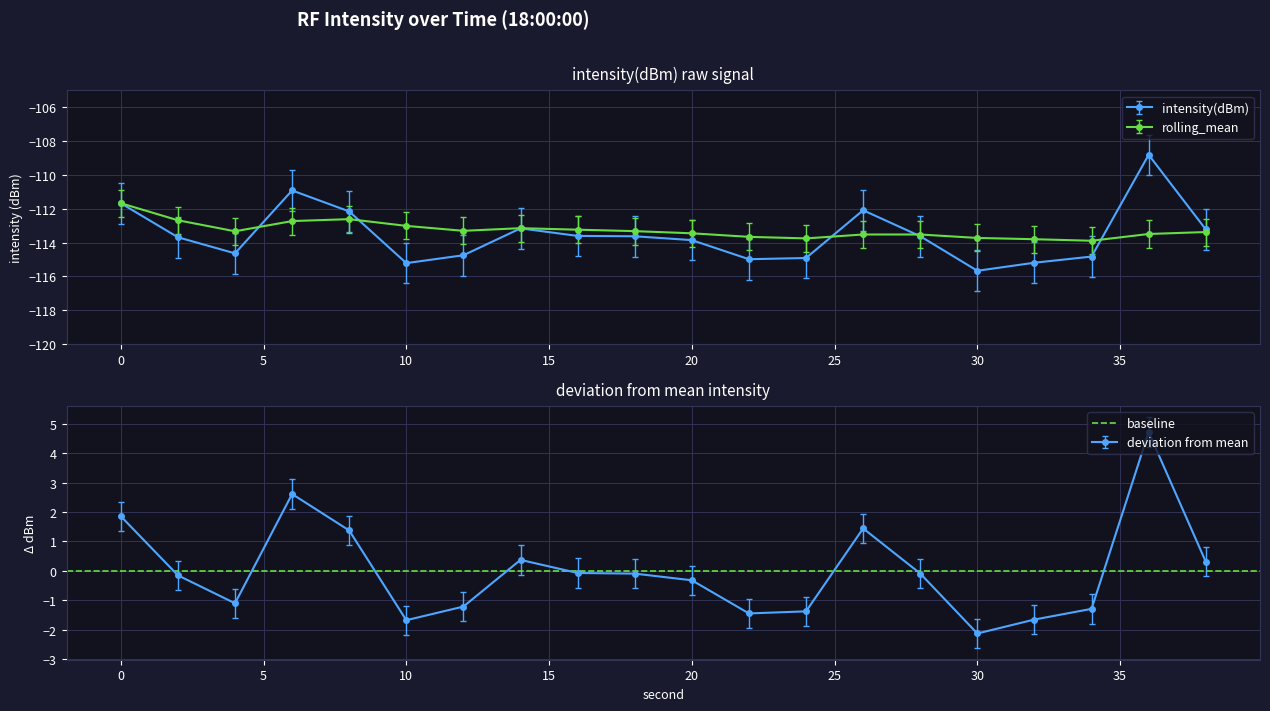

Between 6 and 10, which series saw the biggest shift?

intensity(dBm)